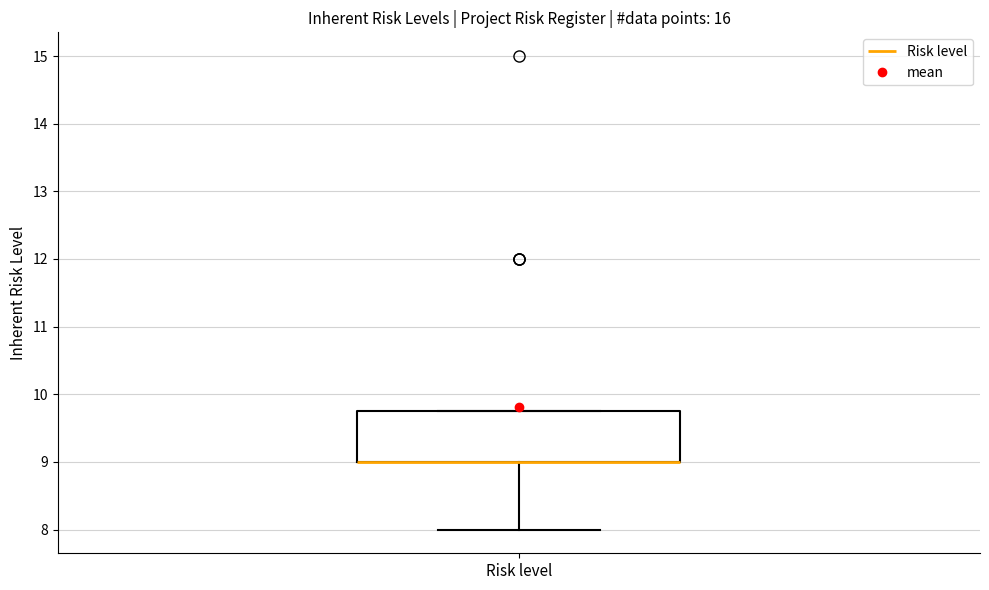

Where does the lower whisker of the box for Risk level end on the y-axis? The values are not printed on the chart, so give them approximately, as read against the axis.

8.0